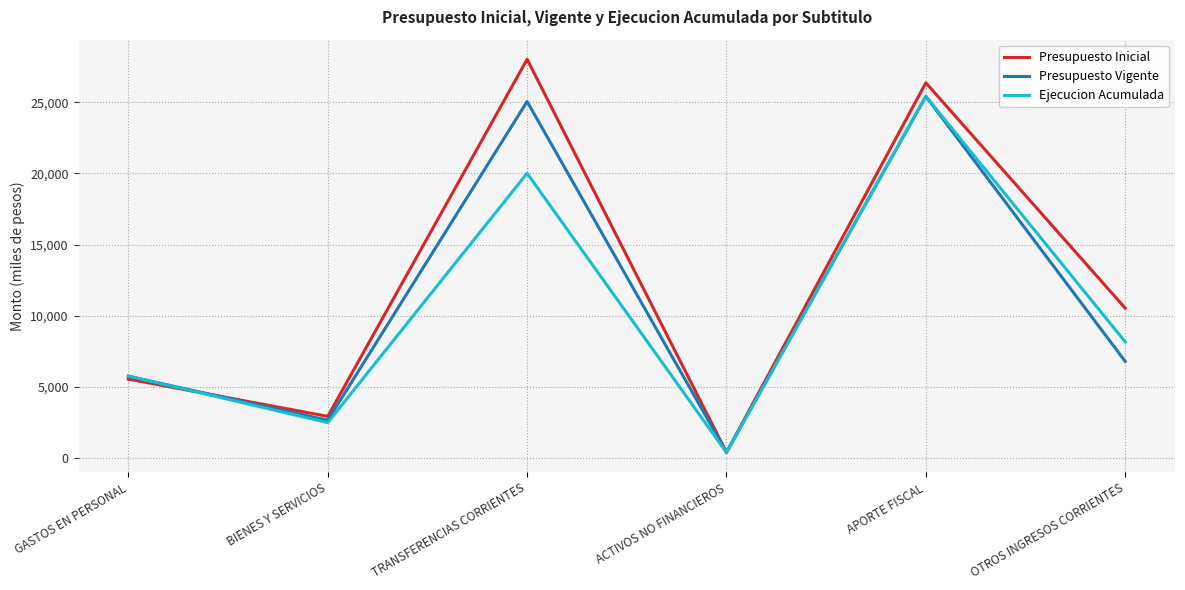

What position from the right is TRANSFERENCIAS CORRIENTES?

4